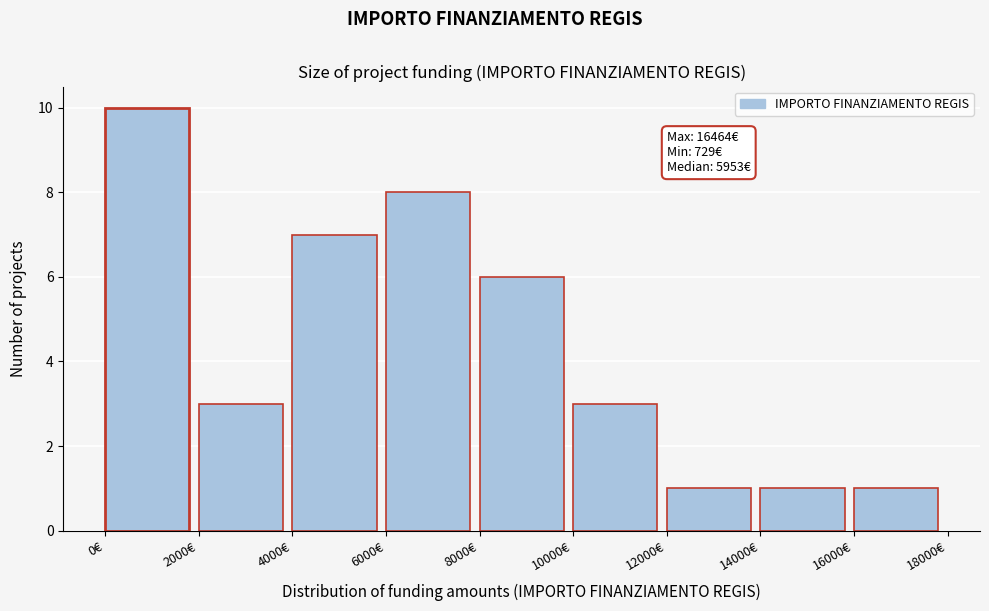

Over which range of the x-axis is the bar tallest?

0 to 2000